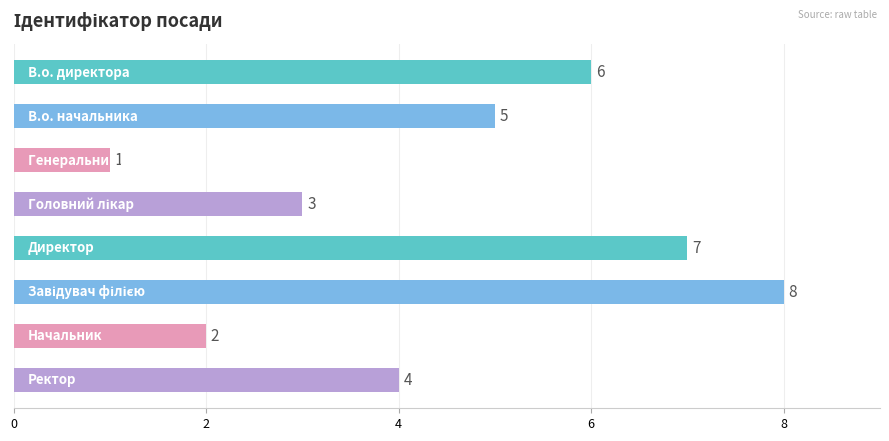

Count the values in the range 3 to 7.

5